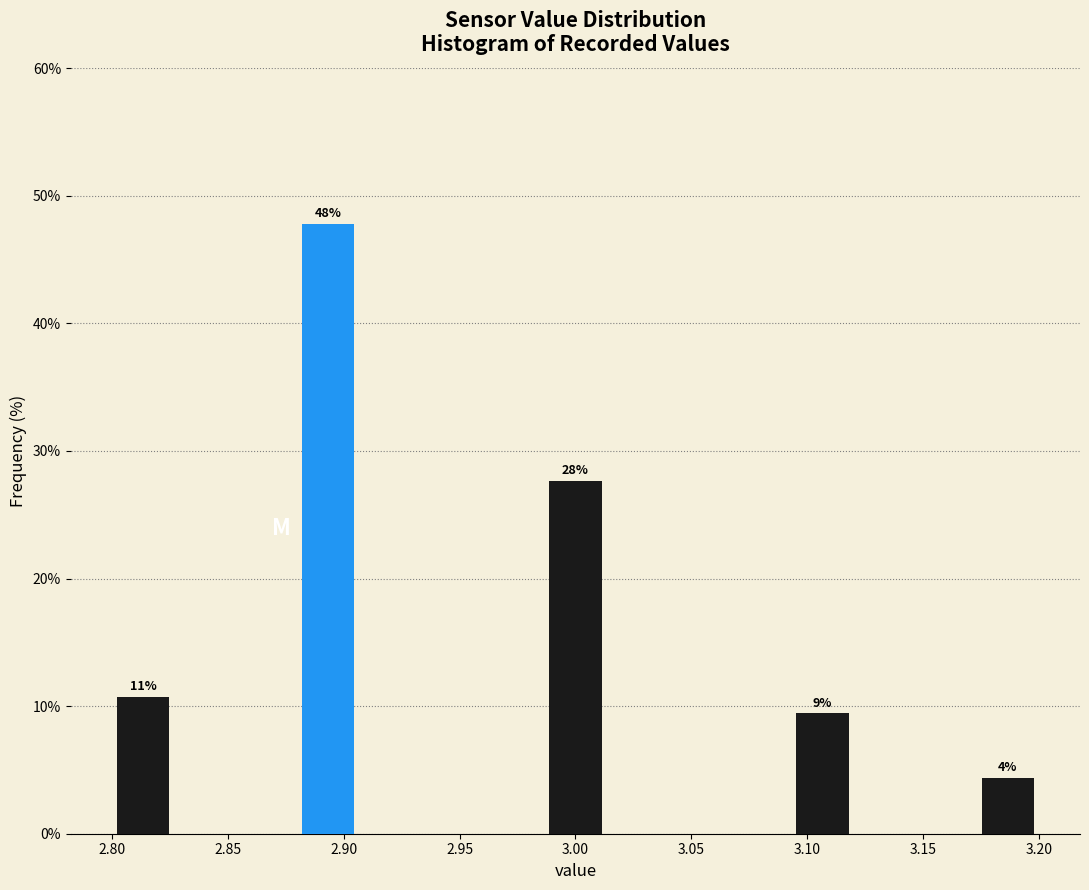

Over which range of the x-axis is the bar tallest?

2.880 to 2.905